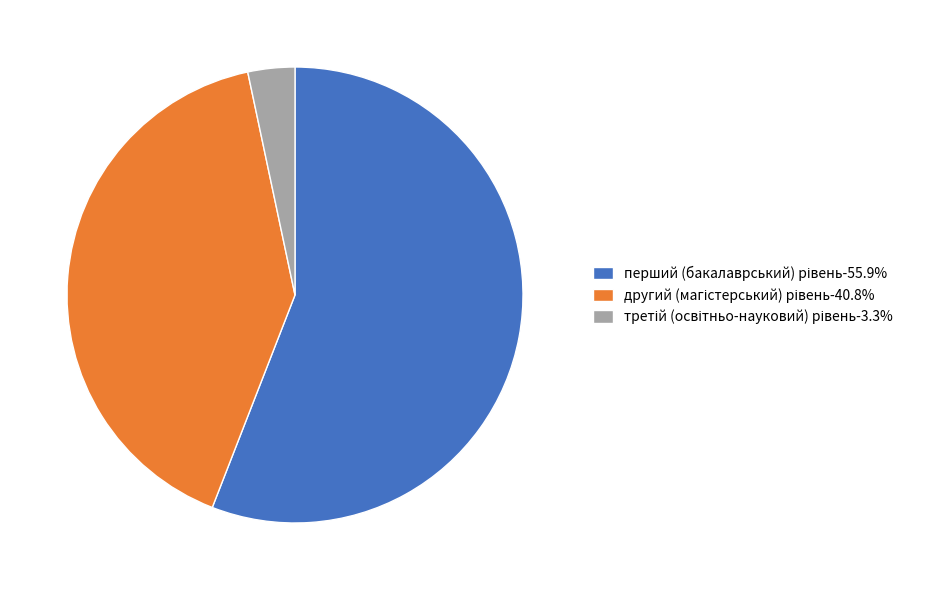

How many slices are in this pie chart?

3